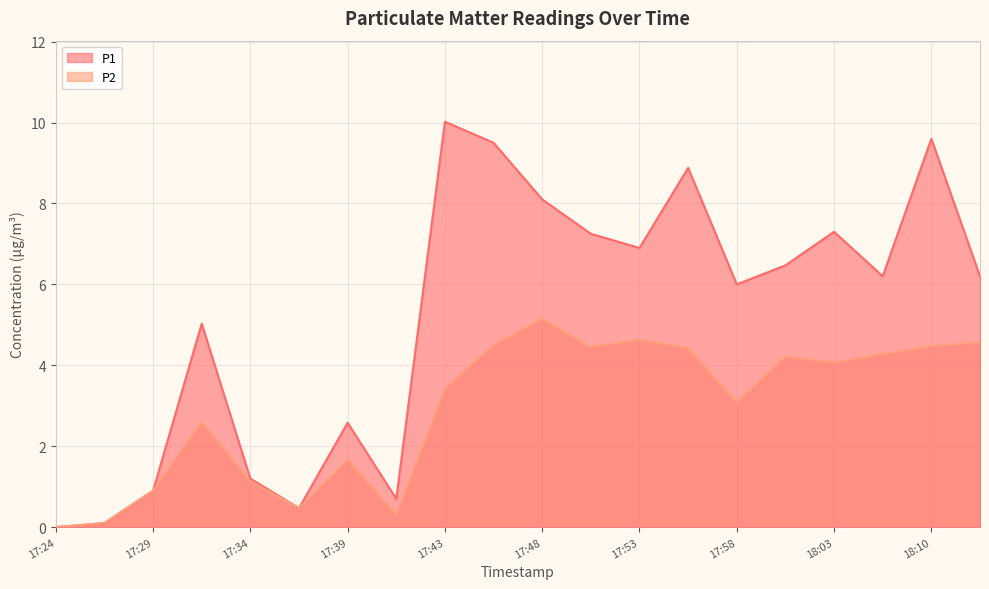

Which label corresponds to the largest value in the chart?

17:43